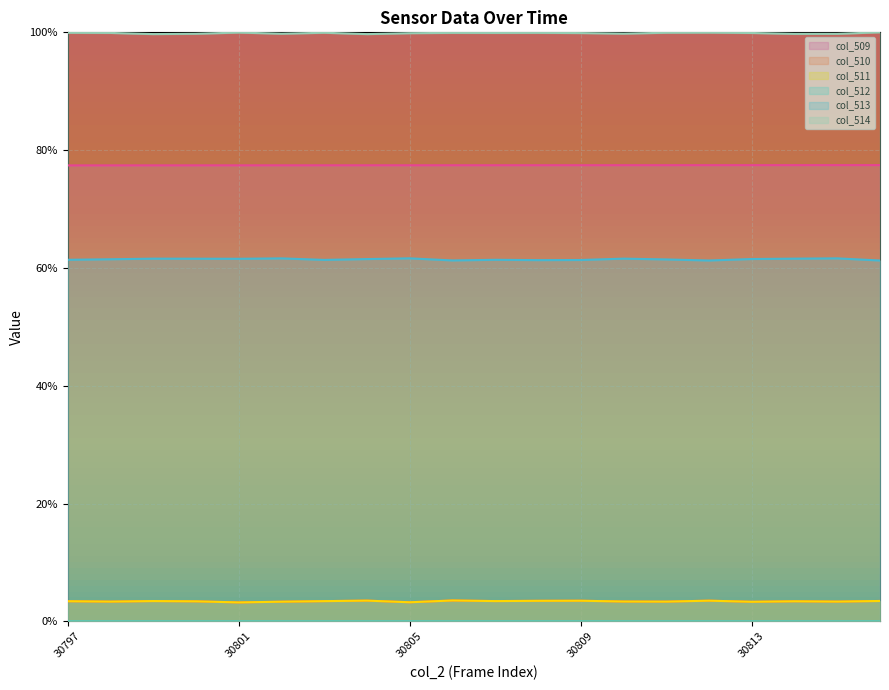

List the series in order of their peak value, lowest first.

col_512, col_510, col_511, col_513, col_509, col_514